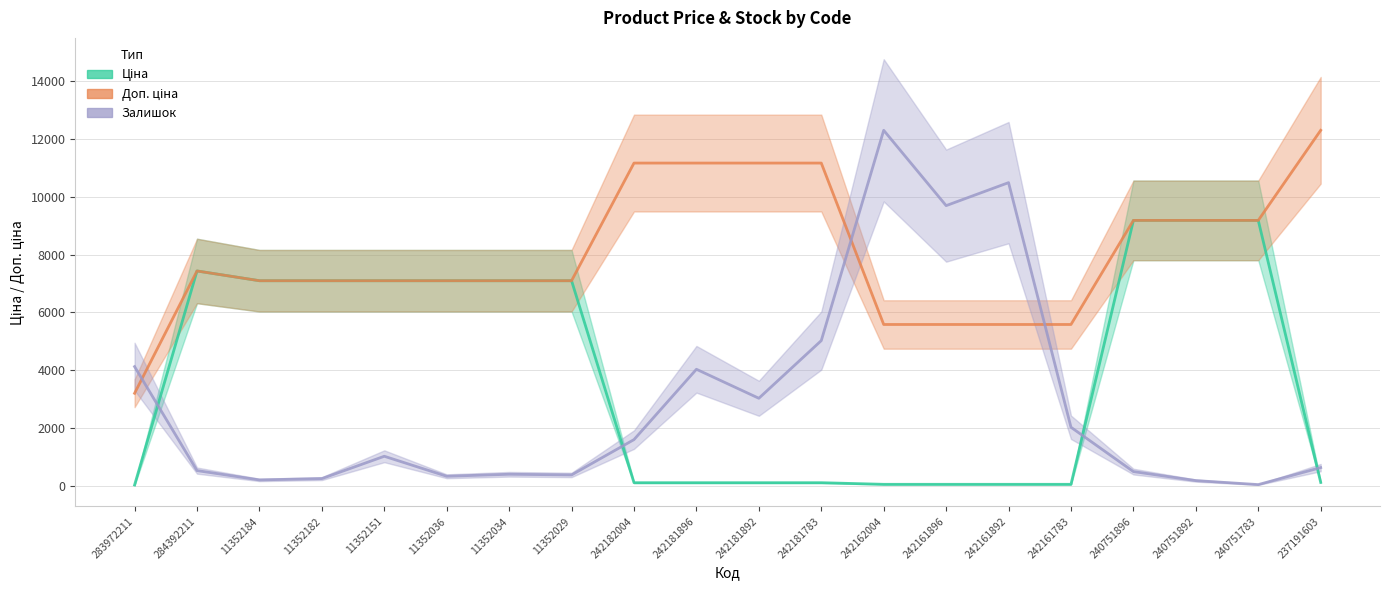

What is the smallest value displayed?

32.0